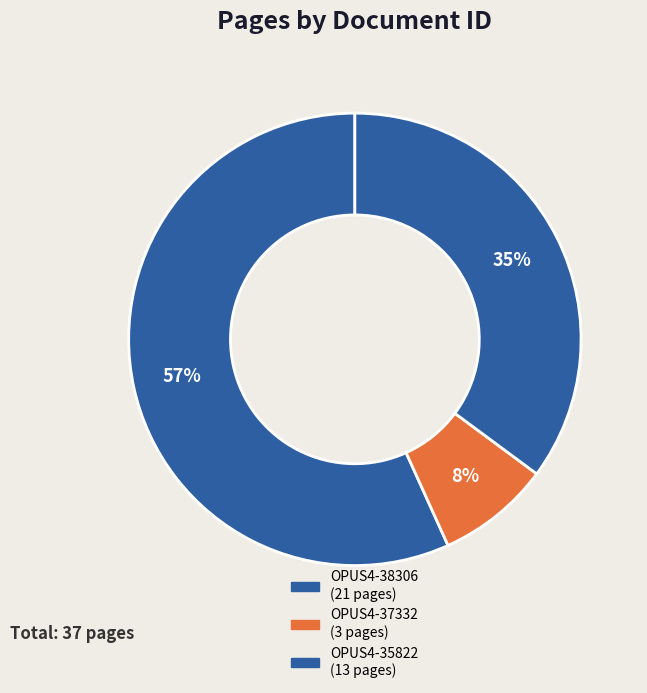

The OPUS4-35822 slice represents 35% of the pie. True or false?

True